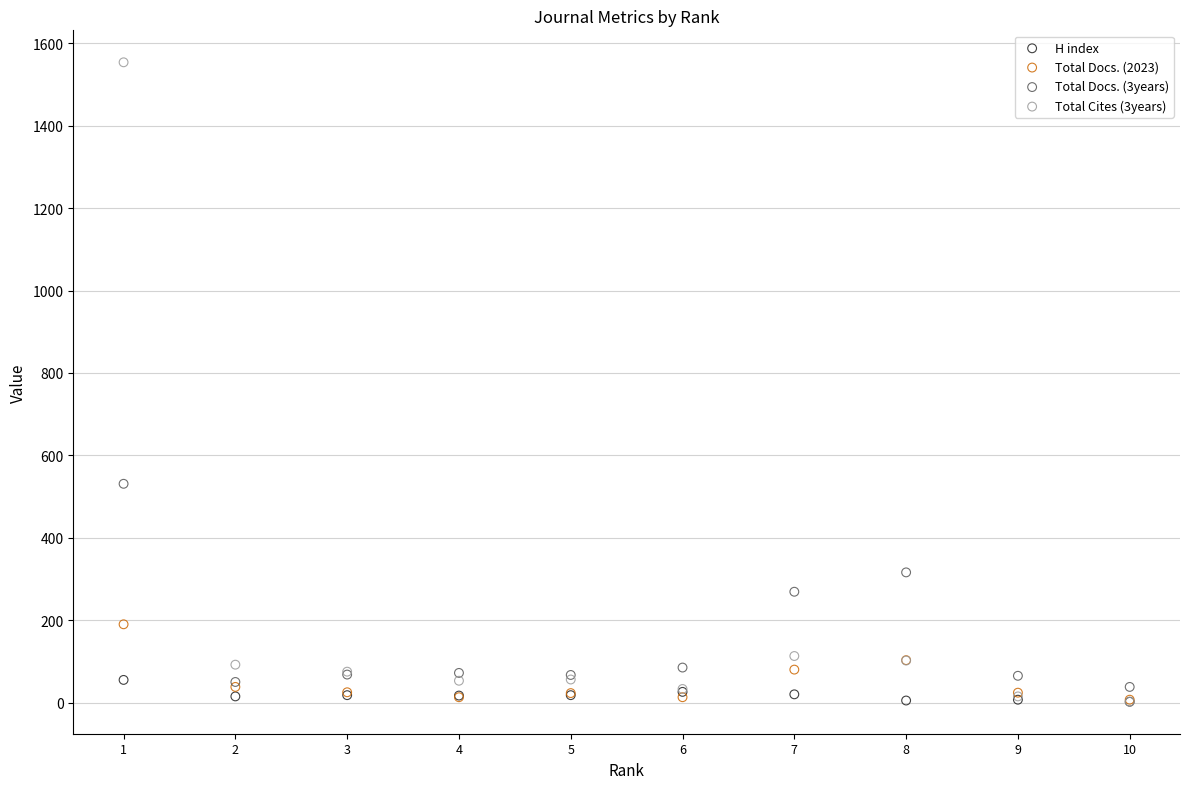

Across all series, what Y value is closest to 778?

531